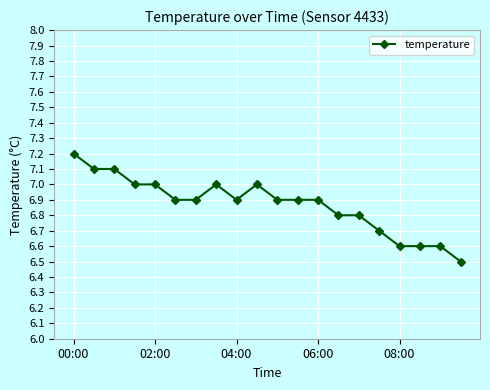

True or false: there are more than 1 points higher than both neighbors.

True